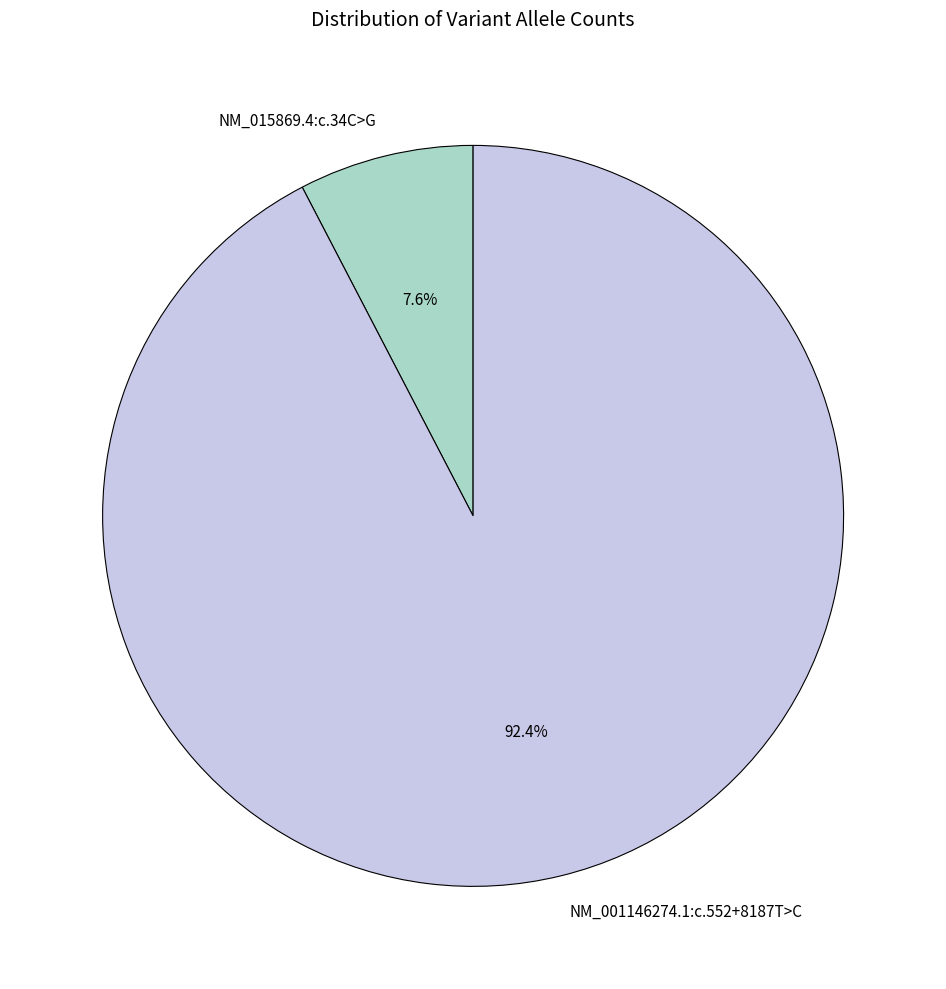

Is there any slice that represents more than half of the pie?

Yes